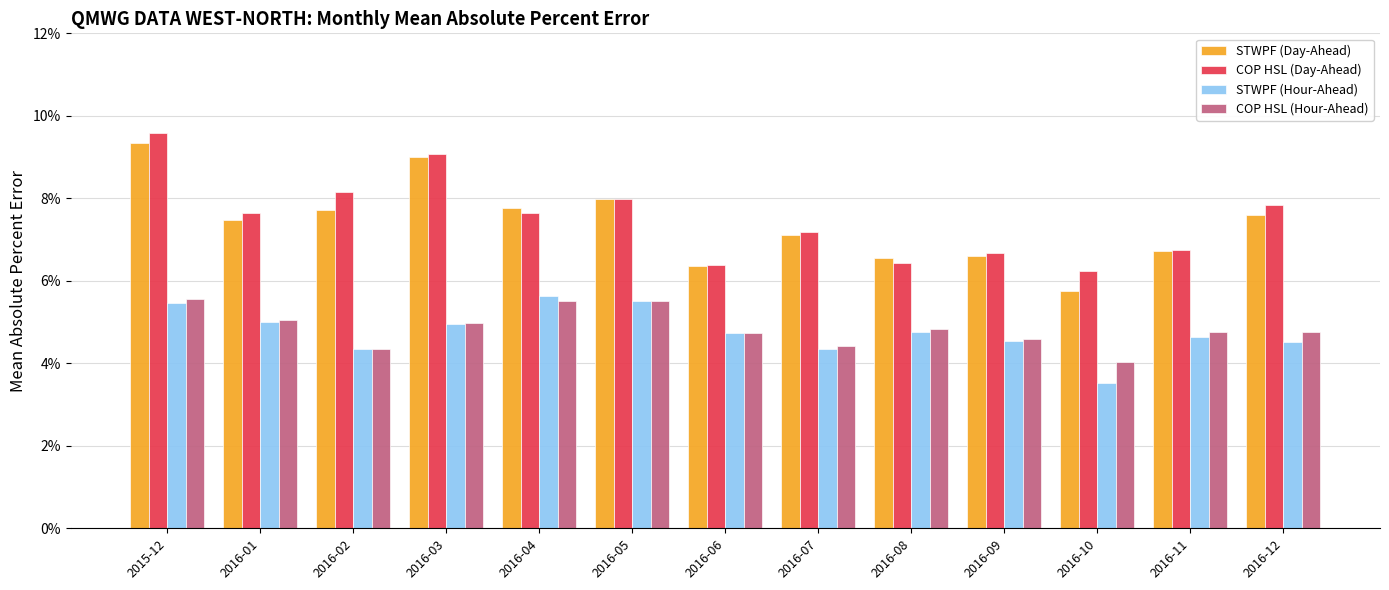

What is the sum of the STWPF (Hour-Ahead) values at 2016-11 and 2016-01?

0.1